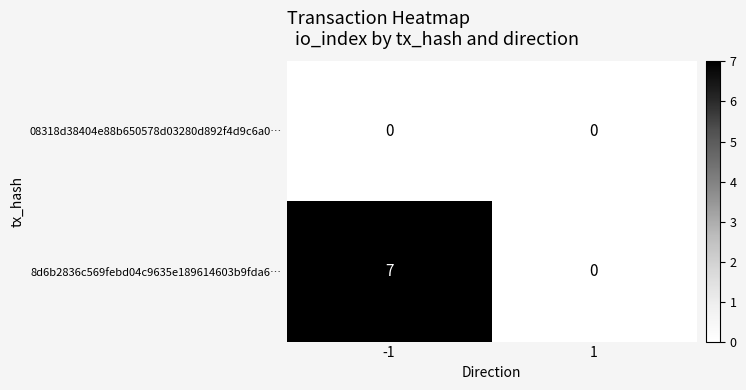

What is the total value across all series at -1?

7